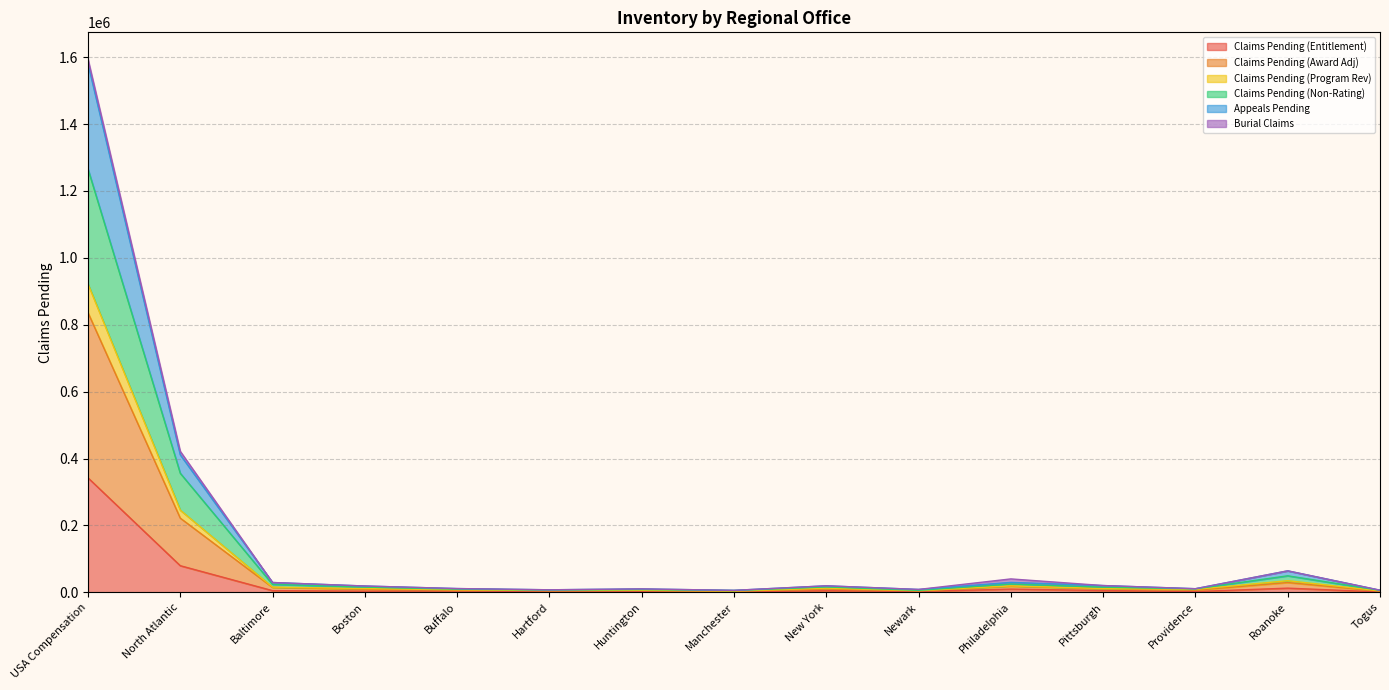

What is the difference between the Claims Pending (Entitlement) values at Huntington and Hartford?

359